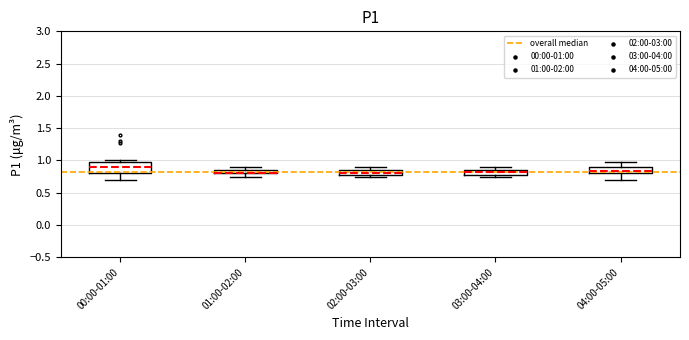

Where is the upper edge of the box for 01:00-02:00 on the y-axis? The values are not printed on the chart, so give them approximately, as read against the axis.

0.85